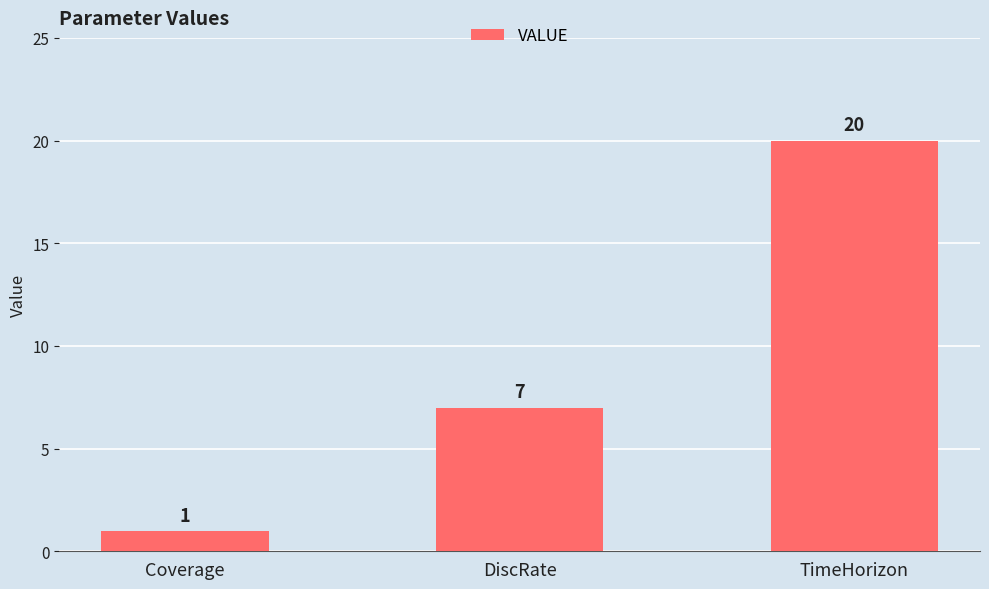

The chart shows a value of 11 at DiscRate. True or false?

False